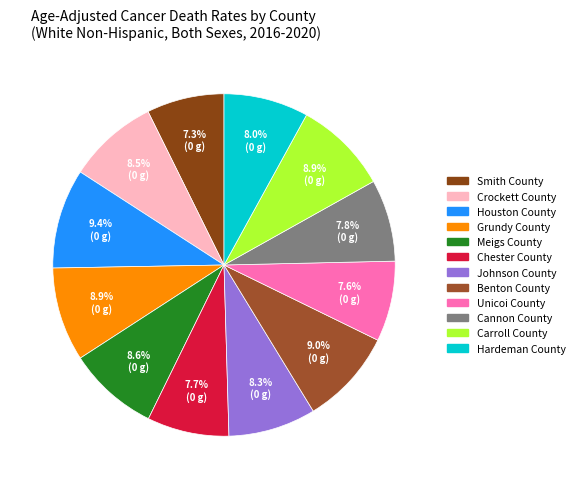

To the nearest percent, what is the difference between the Unicoi County and Grundy County slice percentages?

1%